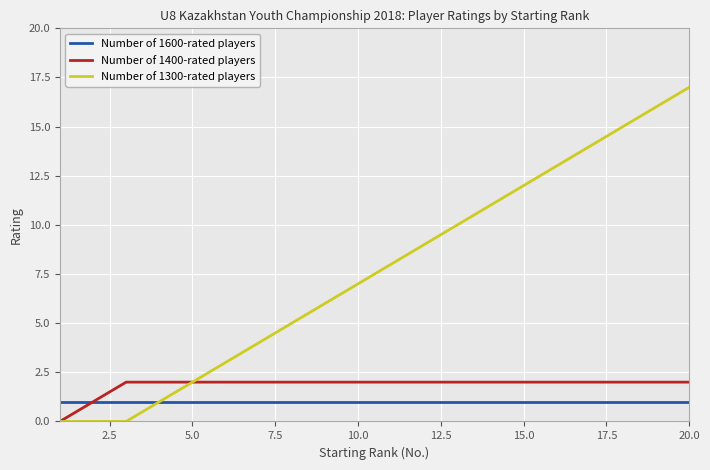

What is the maximum value for Number of 1300-rated players?

17